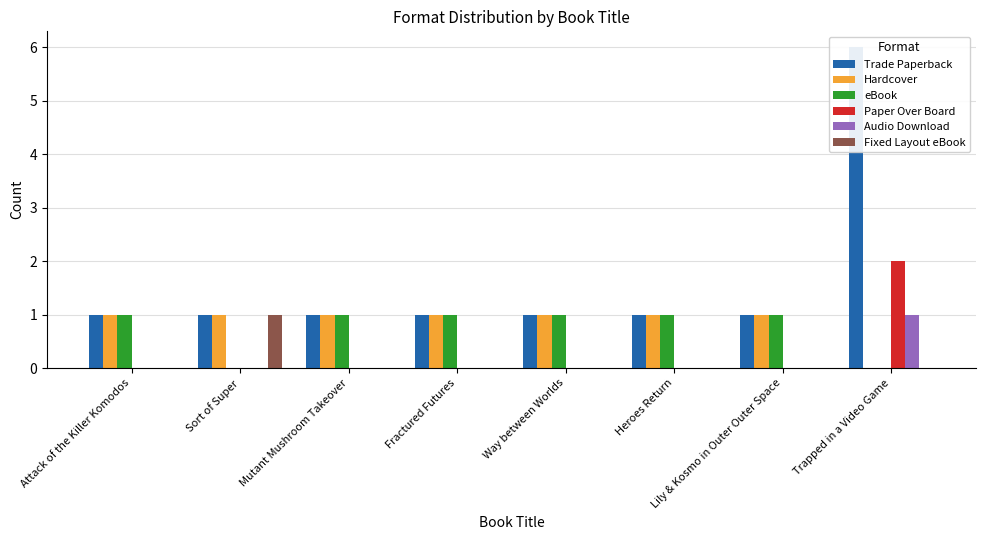

Where is Hardcover nearest to the value 0?

Trapped in a Video Game